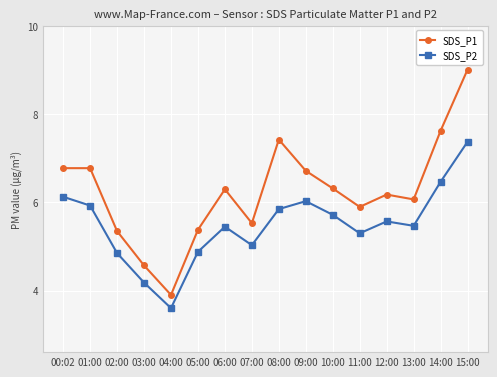

Rank the series by their average value, from highest to lowest.

SDS_P1, SDS_P2